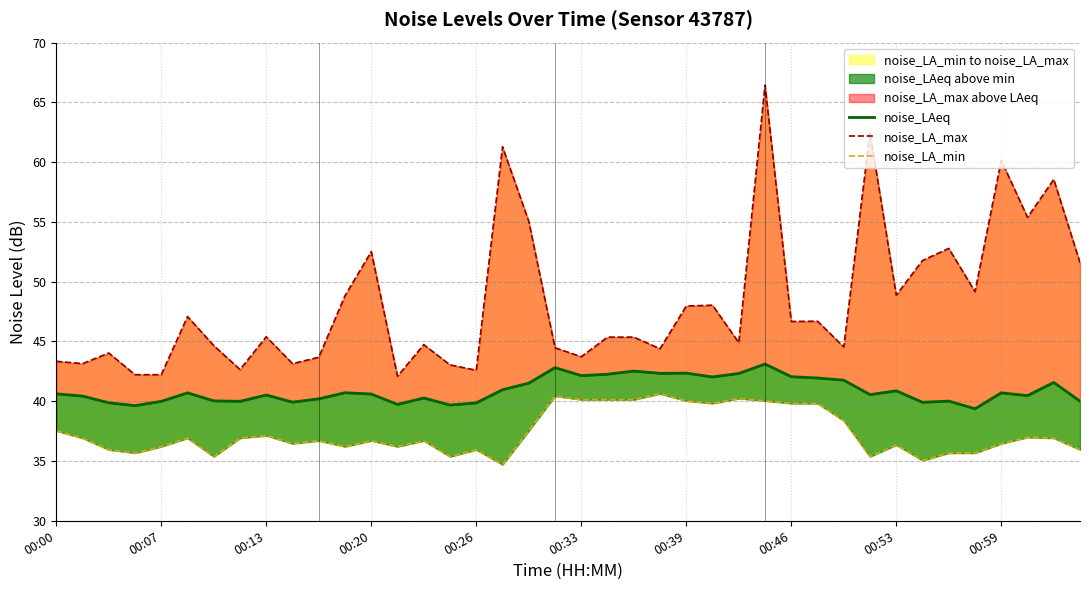

What is the difference between the noise_LA_max values at 10 and 00:00?

0.3